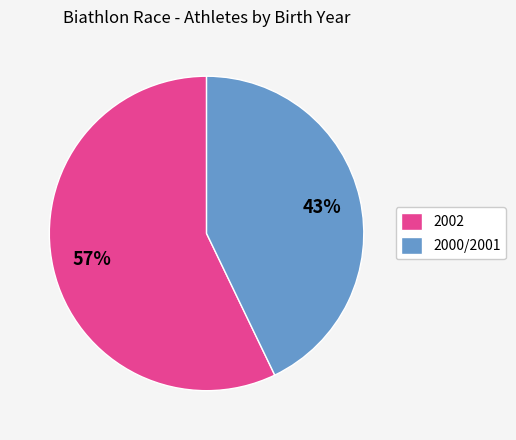

Between 2002 and 2000/2001, which is larger?

2002